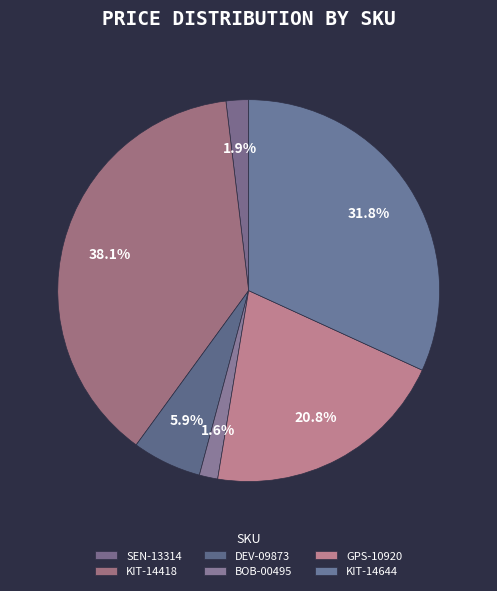

Is BOB-00495 the majority of the pie?

No